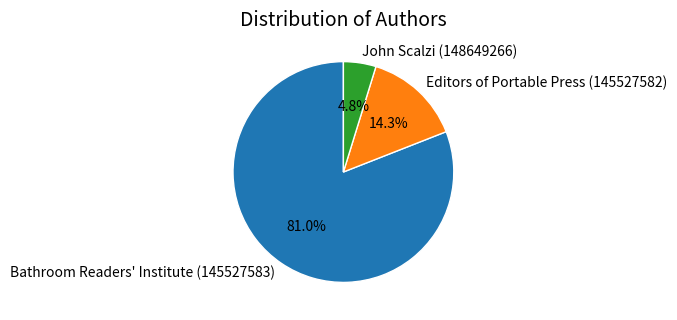

The John Scalzi (148649266) slice represents 17% of the pie. True or false?

False